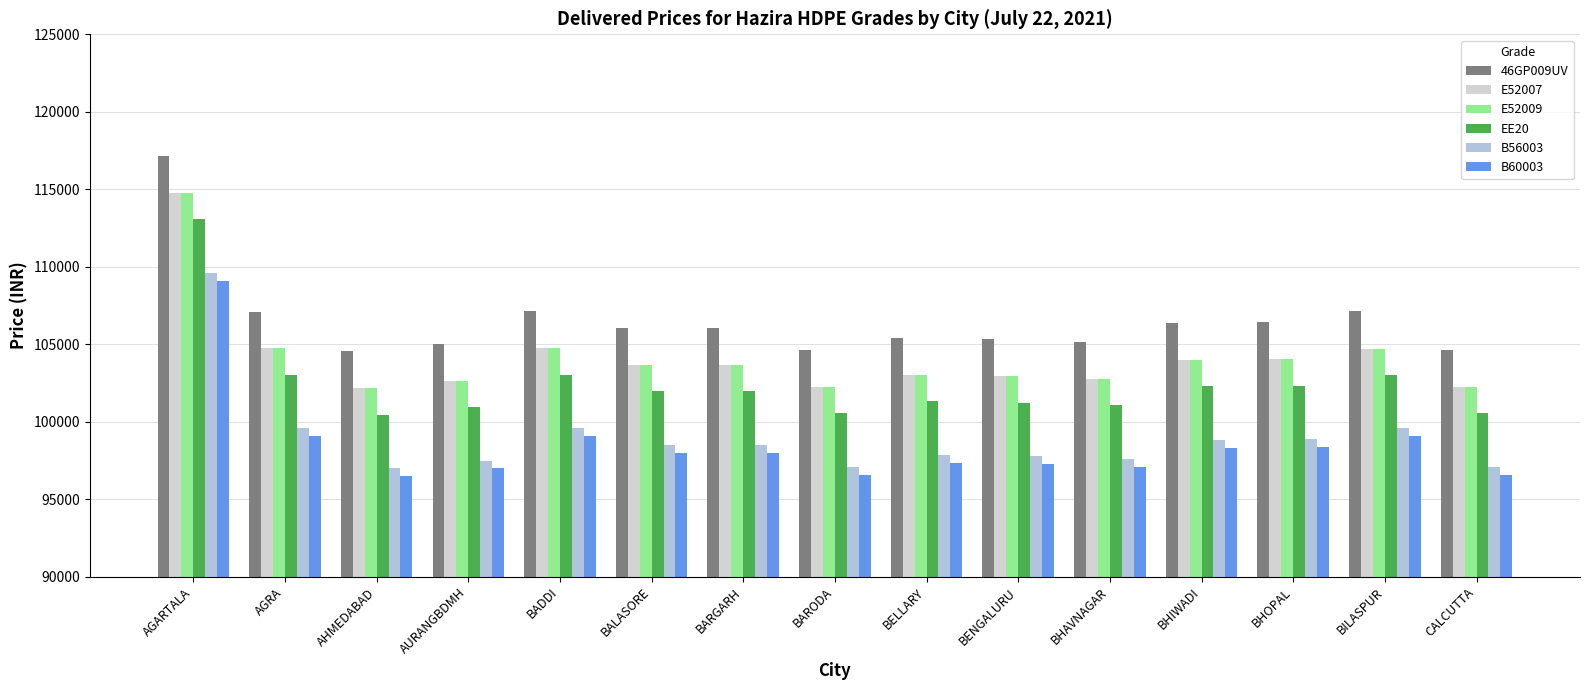

How many distinct data groups are displayed?

6